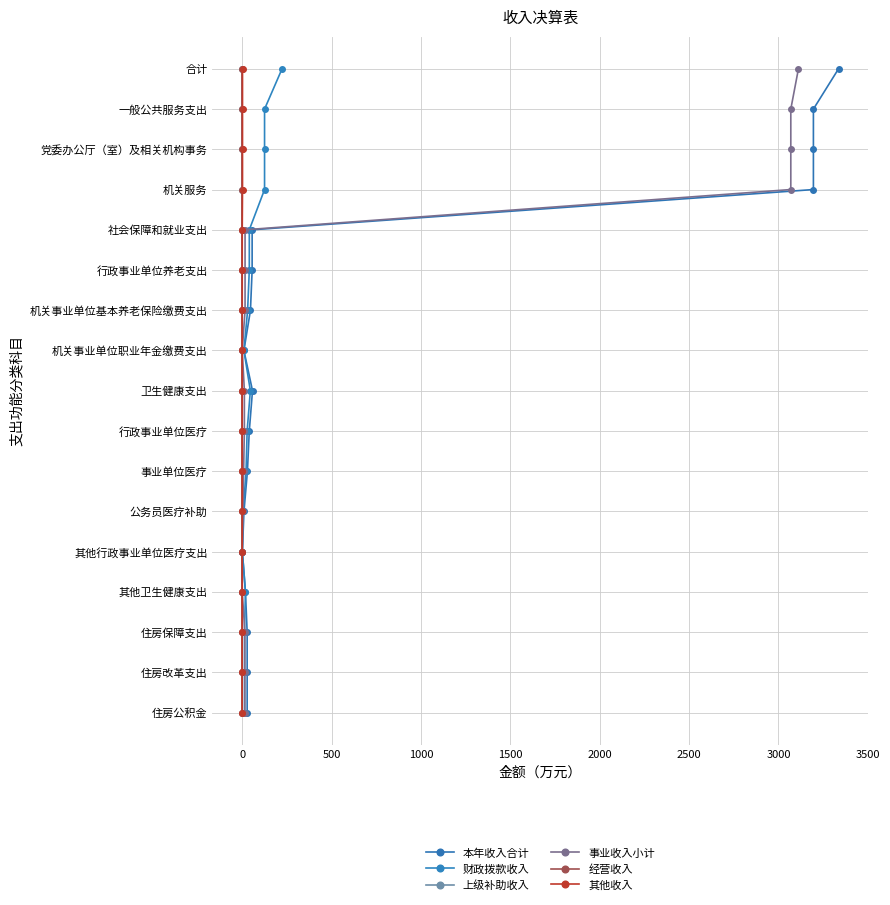

How many positive values does the 事业收入小计 series have?

16